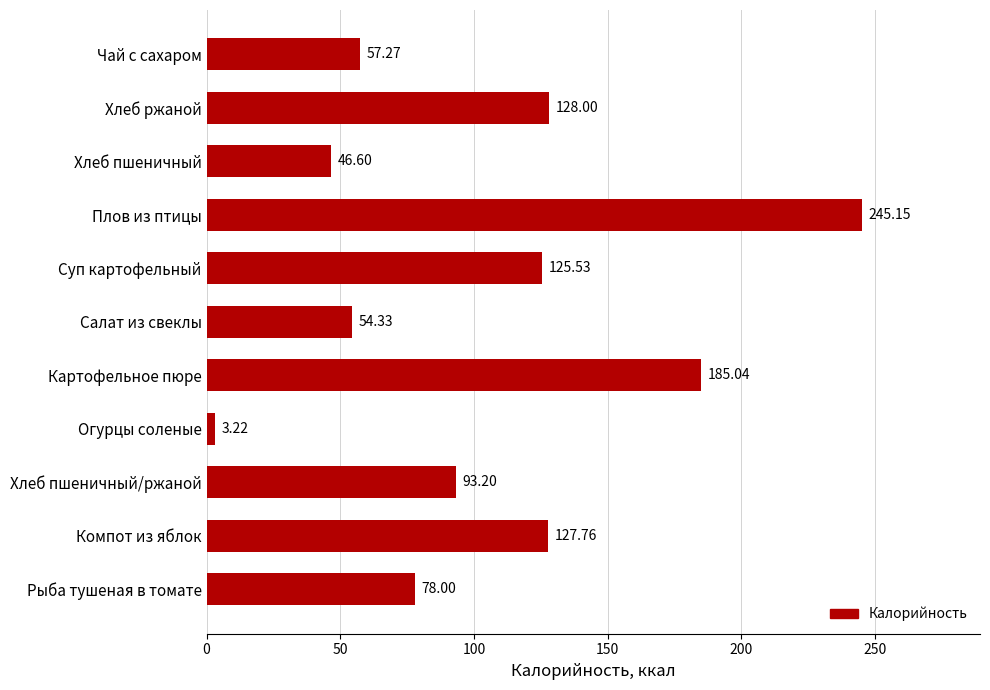

At which label is the value closest to 124?

Суп картофельный